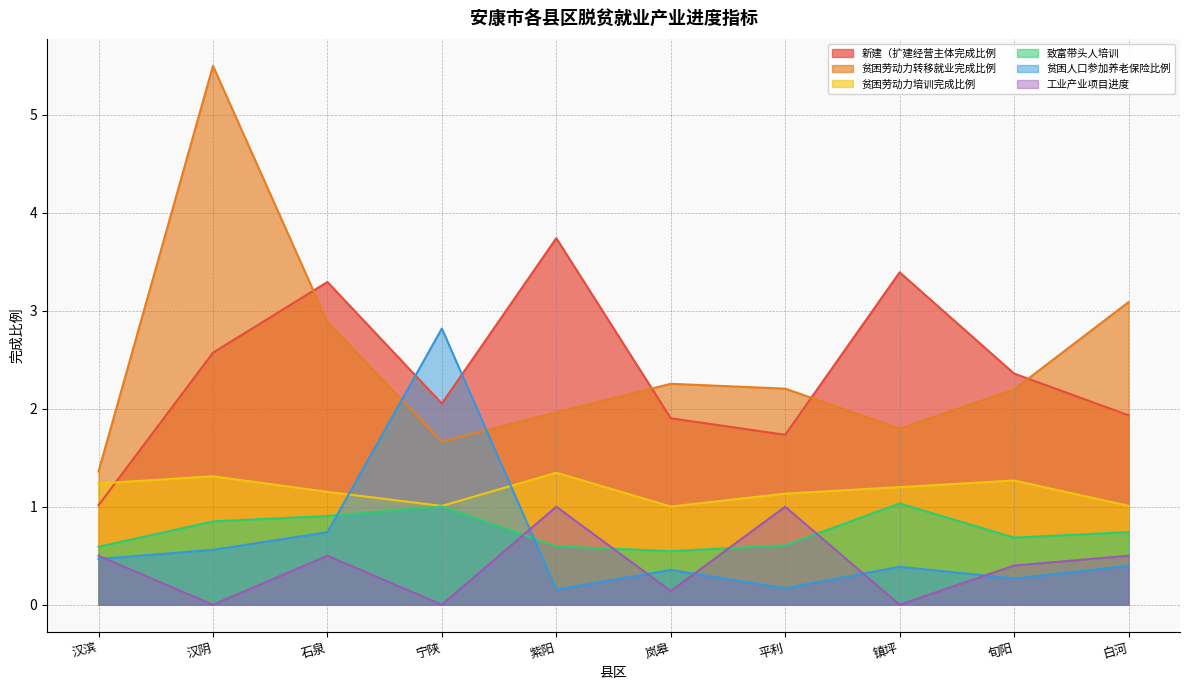

Reading right to left, what are all the values shown in this chart?

新建（扩建经营主体完成比例: 1.9	2.4	3.4	1.7	1.9	3.7	2.1	3.3	2.6	1.0
贫困劳动力转移就业完成比例: 3.1	2.2	1.8	2.2	2.3	2.0	1.7	2.9	5.5	1.4
贫困劳动力培训完成比例: 1.0	1.3	1.2	1.1	1.0	1.3	1.0	1.2	1.3	1.2
致富带头人培训: 0.7	0.7	1.0	0.6	0.5	0.6	1.0	0.9	0.8	0.6
贫困人口参加养老保险比例: 0.4	0.3	0.4	0.2	0.4	0.2	2.8	0.7	0.6	0.5
工业产业项目进度: 0.5	0.4	0.0	1.0	0.1	1.0	0.0	0.5	0.0	0.5